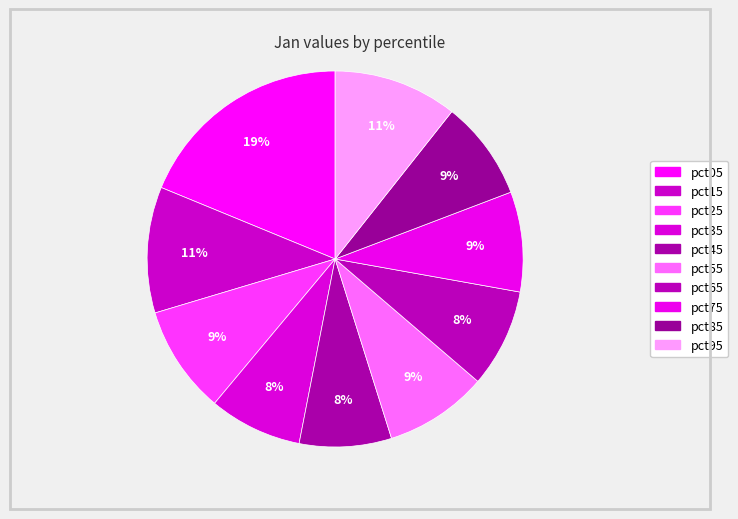

How many slices are in this pie chart?

10